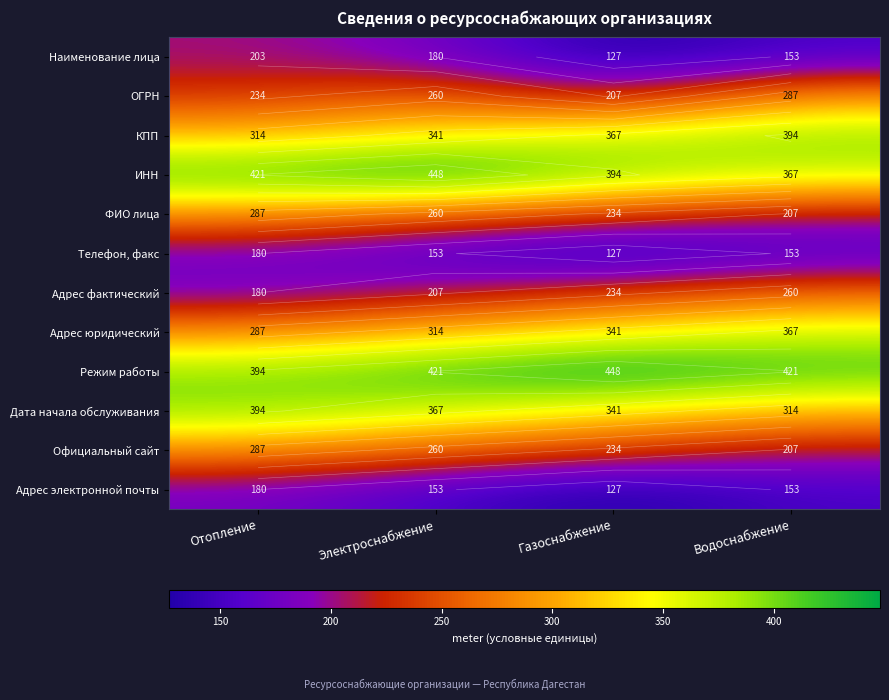

Count the number of categories in the chart.

4